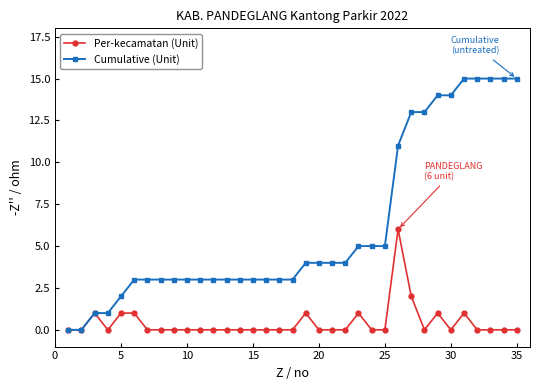

Which series has the largest range (max minus min)?

Cumulative (Unit)